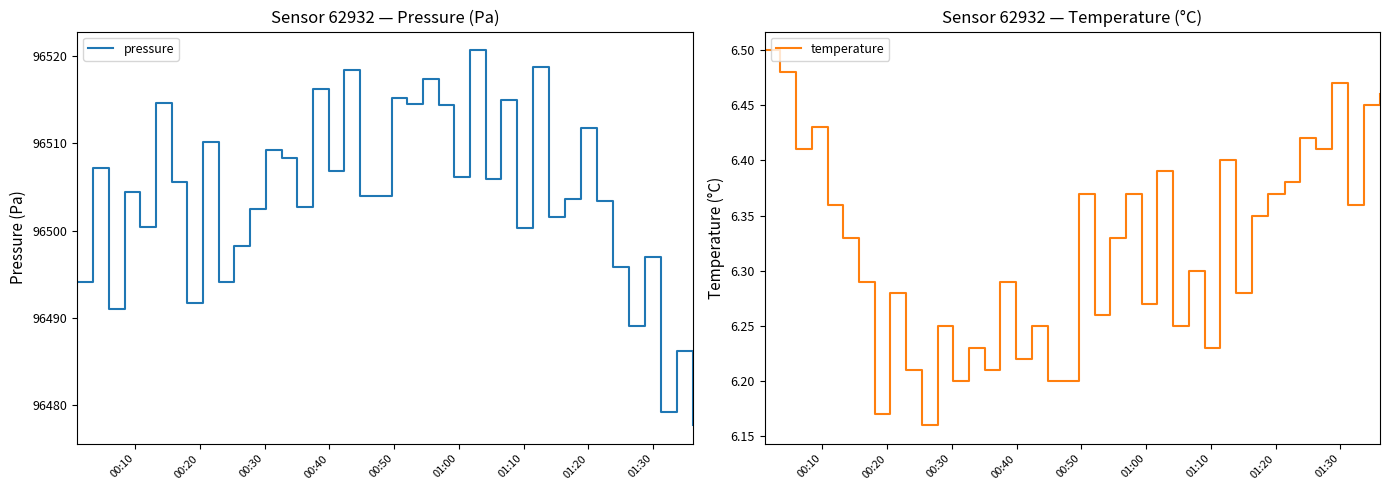

What is the lowest value of the pressure series?

96477.7